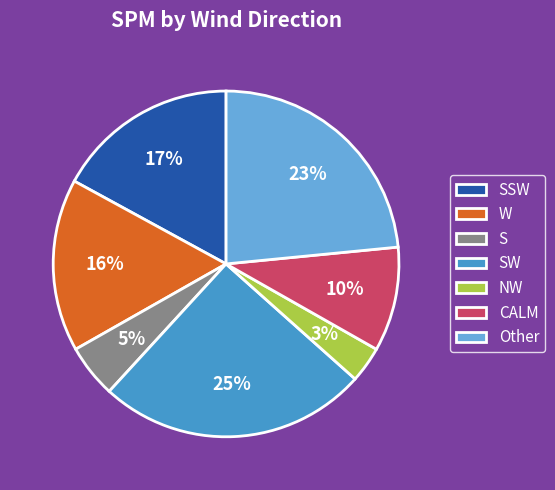

The W slice represents 16% of the pie. True or false?

True